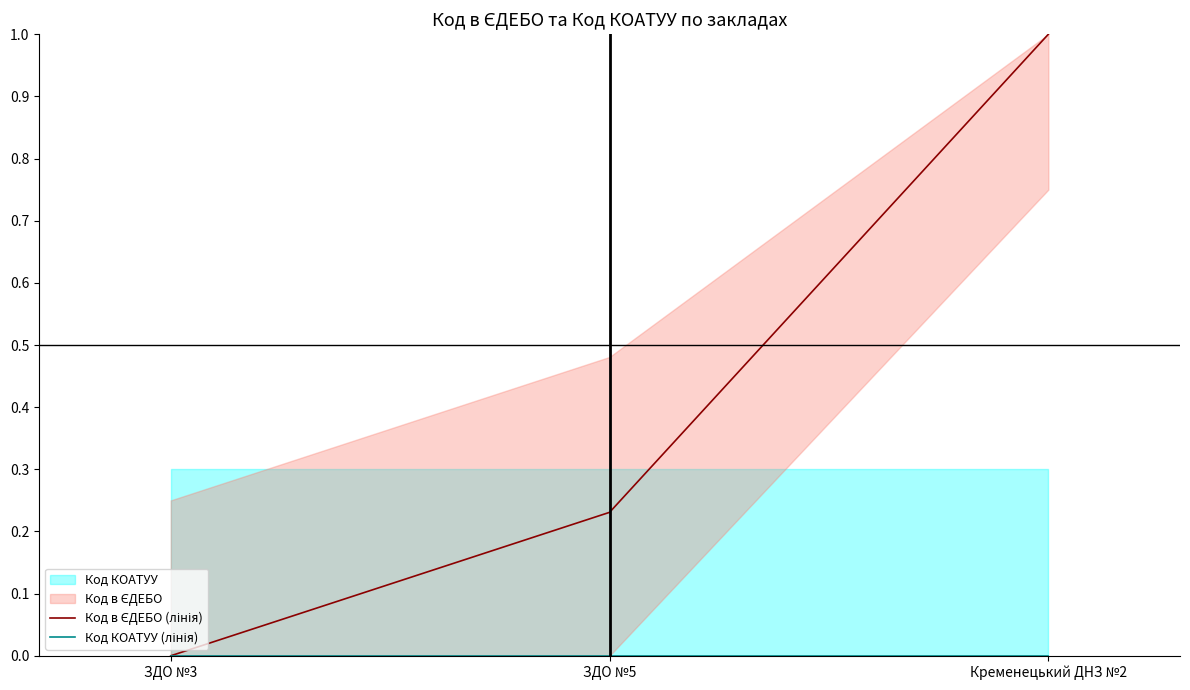

What is the total value across all series at Кременецький ДНЗ №2?

1.0